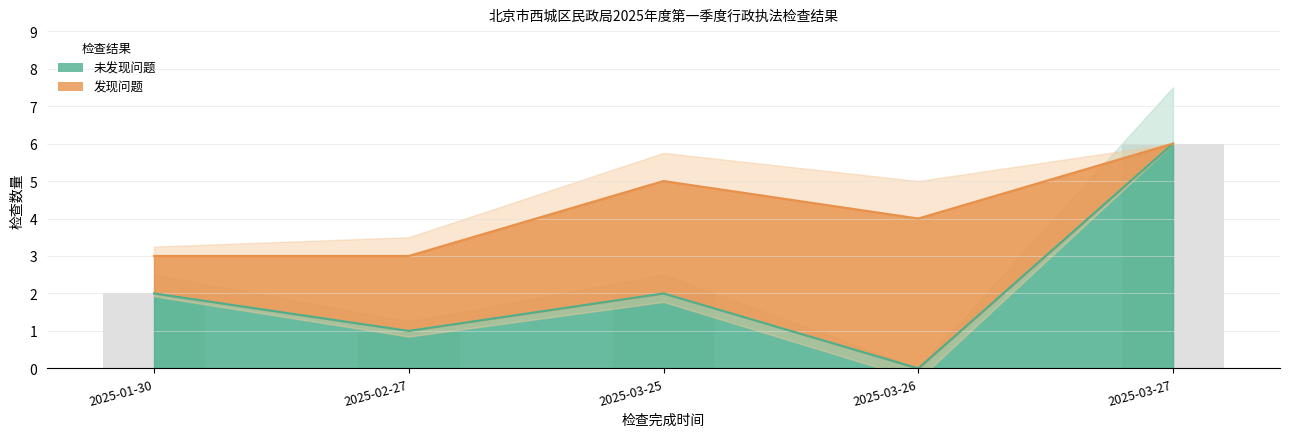

What is the label of the 5th bar from the left?

2025-03-27